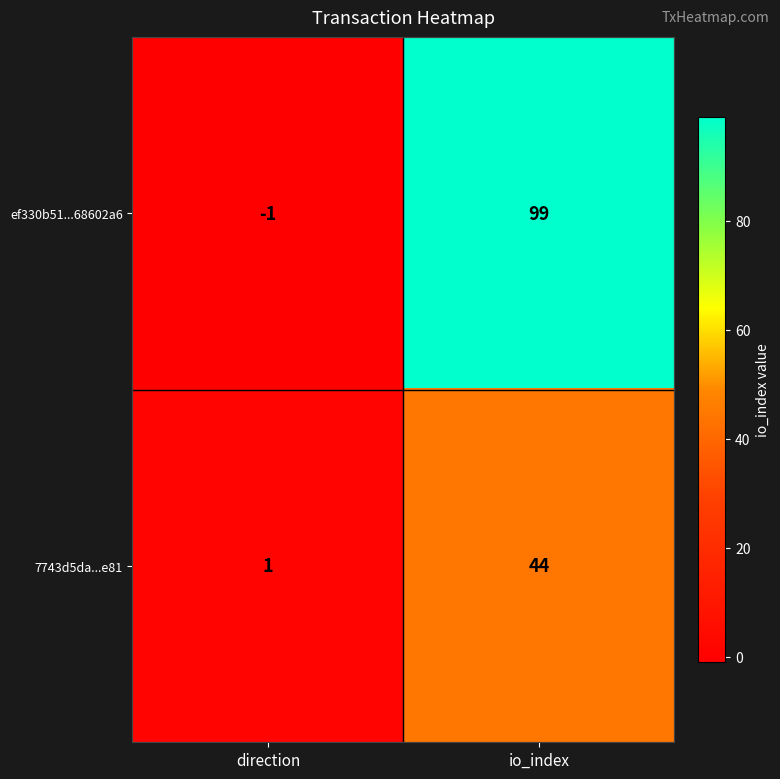

What is the total value across all series at io_index?

143